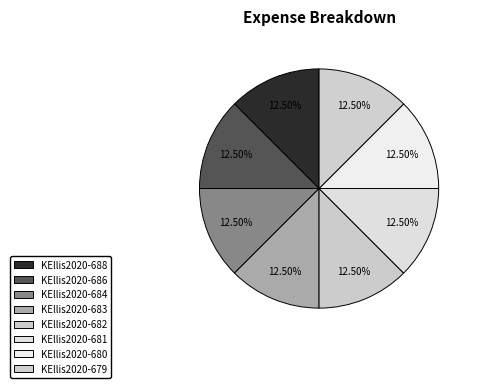

Is it true that KEllis2020-688 is 20% of the pie?

False